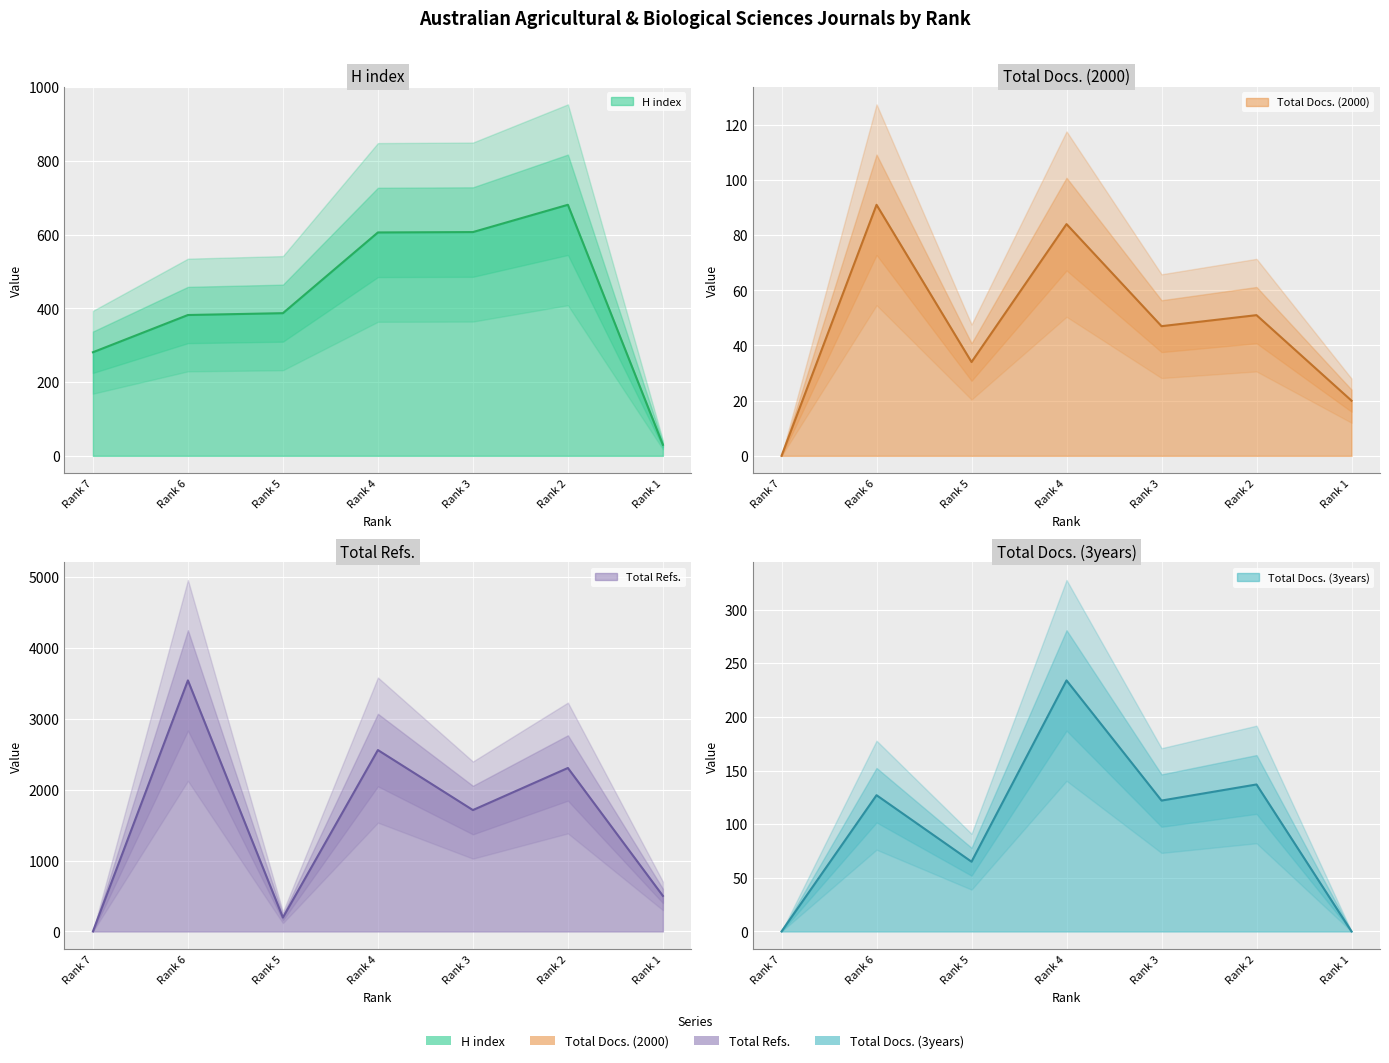

At how many categories does at least one series exceed 2780?

1